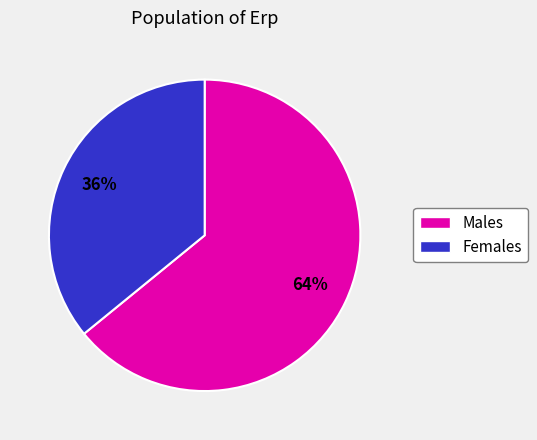

To the nearest percent, what is the difference between the largest and smallest slice percentages?

28%